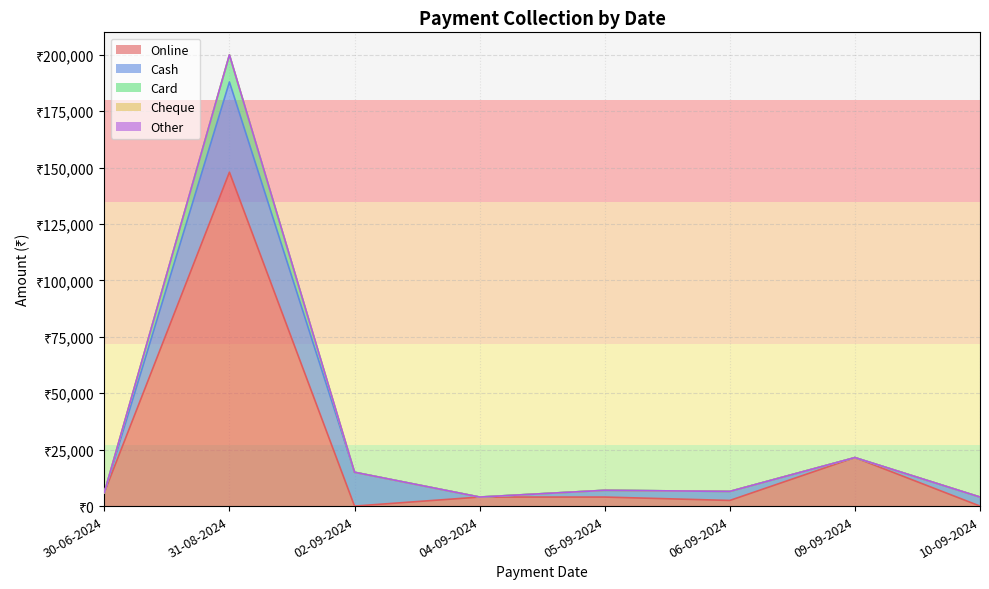

Reading left to right, what are all the values shown in this chart?

Online: 30-06-2024=6000	31-08-2024=148000	02-09-2024=0	04-09-2024=4000	05-09-2024=4000	06-09-2024=2500	09-09-2024=21500	10-09-2024=0
Cash: 30-06-2024=0	31-08-2024=40000	02-09-2024=15000	04-09-2024=0	05-09-2024=3000	06-09-2024=4000	09-09-2024=0	10-09-2024=4000
Card: 30-06-2024=0	31-08-2024=12000	02-09-2024=0	04-09-2024=0	05-09-2024=0	06-09-2024=0	09-09-2024=0	10-09-2024=0
Cheque: 30-06-2024=0	31-08-2024=0	02-09-2024=0	04-09-2024=0	05-09-2024=0	06-09-2024=0	09-09-2024=0	10-09-2024=0
Other: 30-06-2024=0	31-08-2024=0	02-09-2024=0	04-09-2024=0	05-09-2024=0	06-09-2024=0	09-09-2024=0	10-09-2024=0